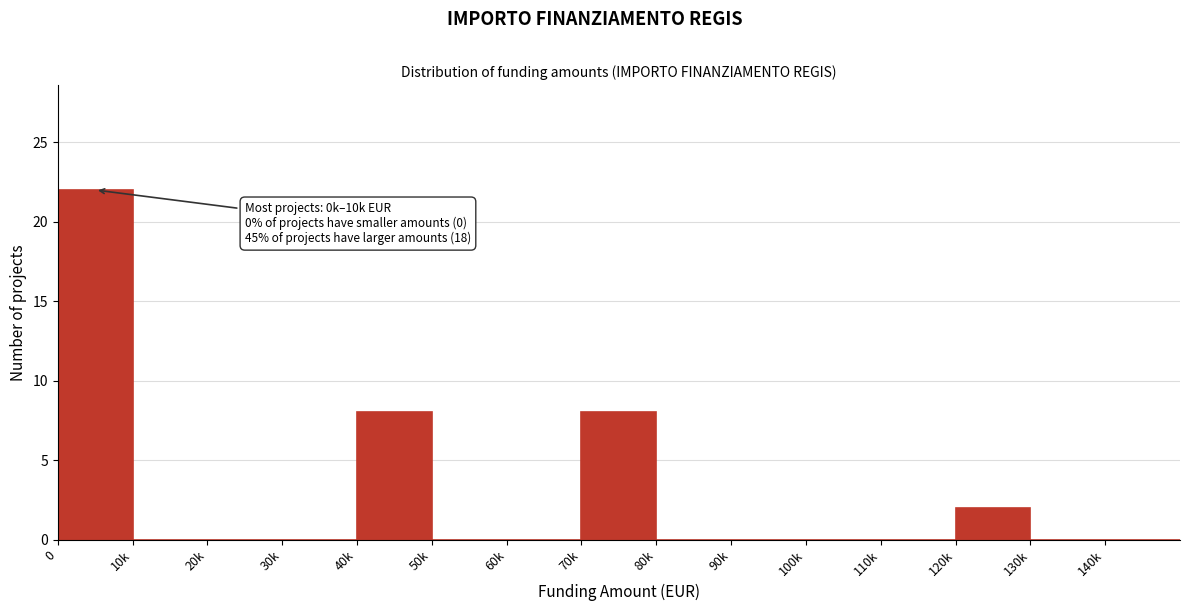

Reading right to left, transcribe all the data shown in this chart.

140k=0	130k=0	120k=2	110k=0	100k=0	90k=0	80k=0	70k=8	60k=0	50k=0	40k=8	30k=0	20k=0	10k=0	0=22